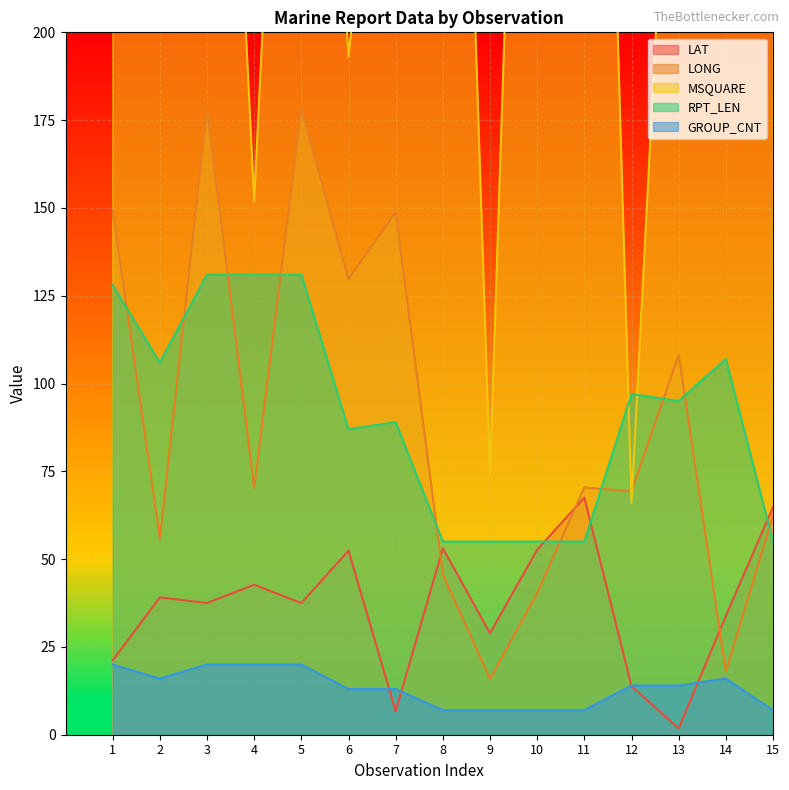

Is the value of LONG at 3 greater than the value of MSQUARE at 1?

No